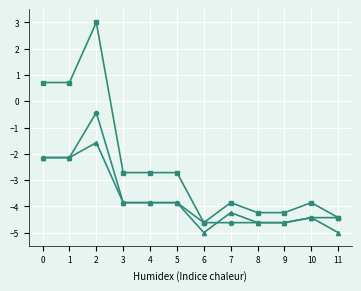

What is the difference between the highest and lowest values at 5?

1.1